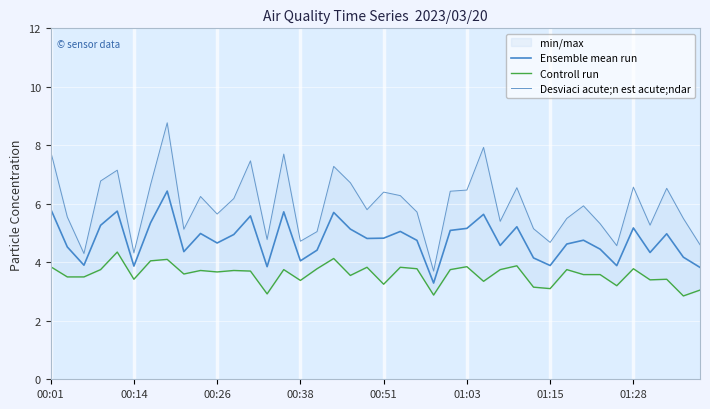

Reading left to right, extract all data points from this chart.

Ensemble mean run: 5.8	4.5	3.9	5.3	5.8	3.9	5.3	6.4	4.4	5.0	4.7	5.0	5.6	3.9	5.7	4.0	4.4	5.7	5.1	4.8	4.8	5.1	4.8	3.3	5.1	5.2	5.6	4.6	5.2	4.2	3.9	4.6	4.8	4.5	3.9	5.2	4.3	5.0	4.2	3.8
Controll run: 3.9	3.5	3.5	3.8	4.3	3.4	4.0	4.1	3.6	3.7	3.7	3.7	3.7	2.9	3.8	3.4	3.8	4.1	3.5	3.8	3.2	3.8	3.8	2.9	3.8	3.9	3.4	3.8	3.9	3.1	3.1	3.8	3.6	3.6	3.2	3.8	3.4	3.4	2.9	3.0
Desviaci acute;n est acute;ndar: 7.8	5.5	4.3	6.8	7.2	4.3	6.7	8.8	5.1	6.2	5.7	6.2	7.5	4.8	7.7	4.7	5.0	7.3	6.7	5.8	6.4	6.3	5.7	3.7	6.4	6.5	7.9	5.4	6.5	5.2	4.7	5.5	5.9	5.3	4.6	6.6	5.3	6.5	5.5	4.6